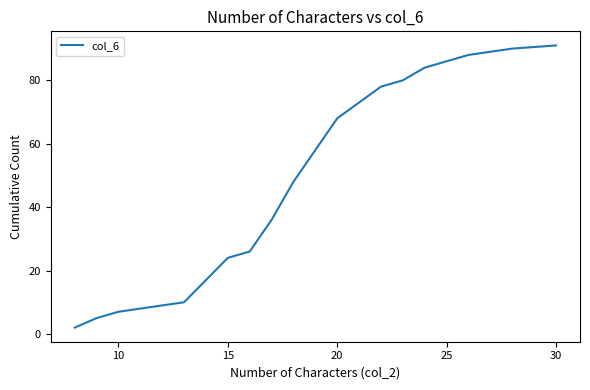

How many lines are shown in the chart?

1